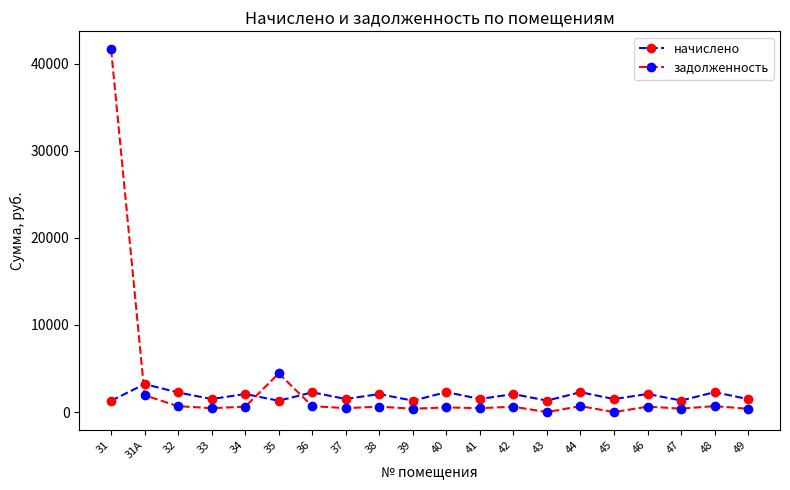

At 41, list the series in order from largest to smallest.

начислено, задолженность